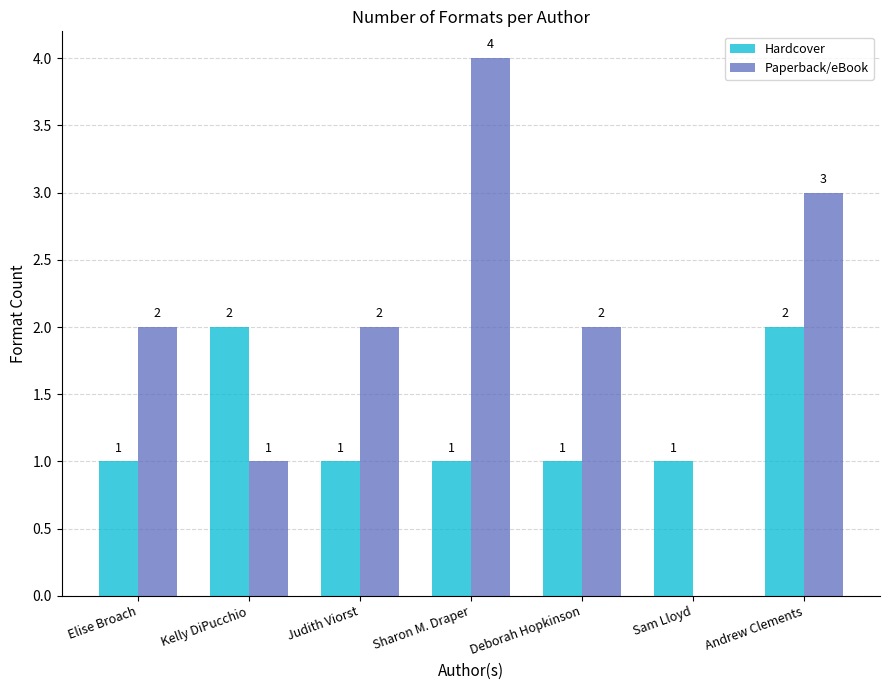

Count the number of categories in the chart.

7